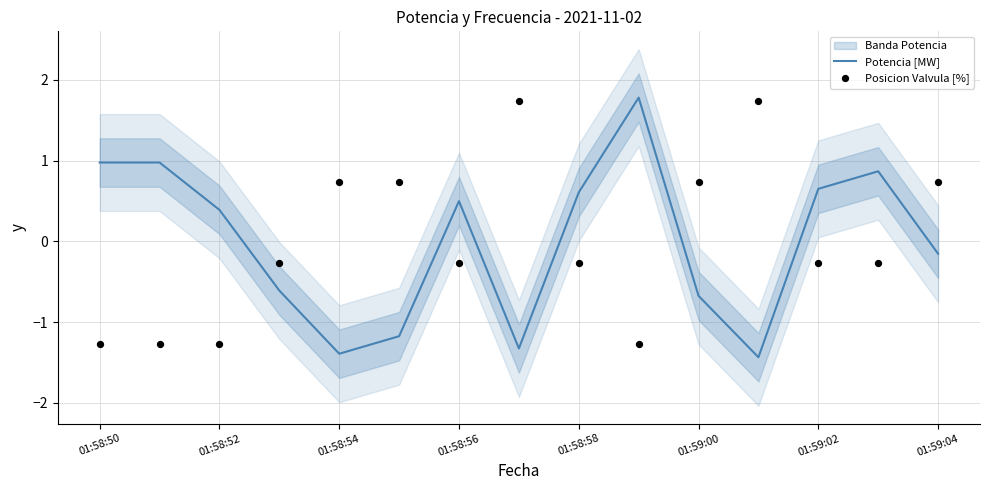

At how many categories does at least one series exceed 1?

3